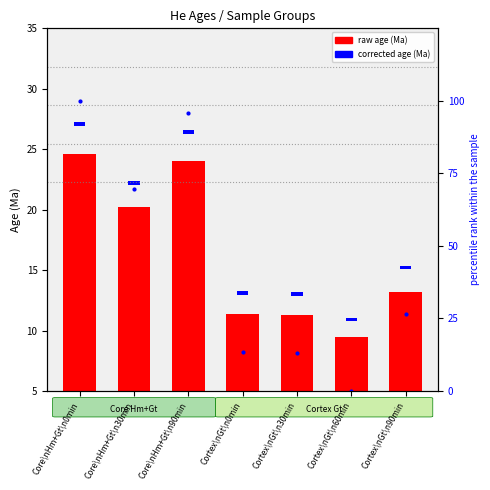

What is the sum of the values at Cortex\nGt\n0min and Cortex\nGt\n60min?

13.6